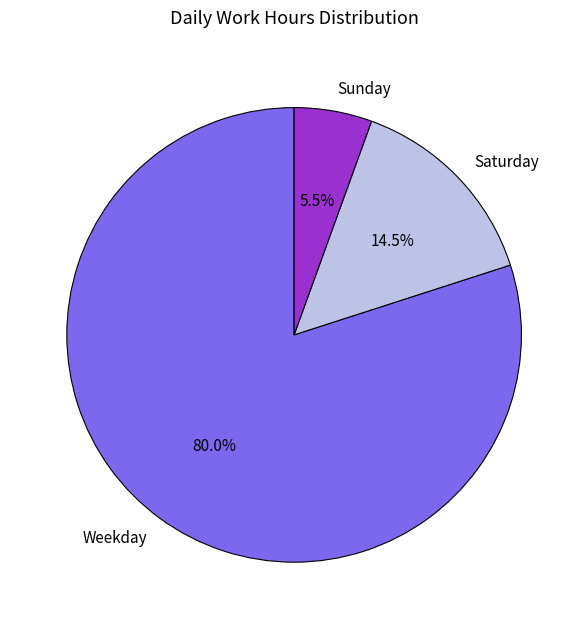

Which category has the biggest portion of the pie?

Weekday